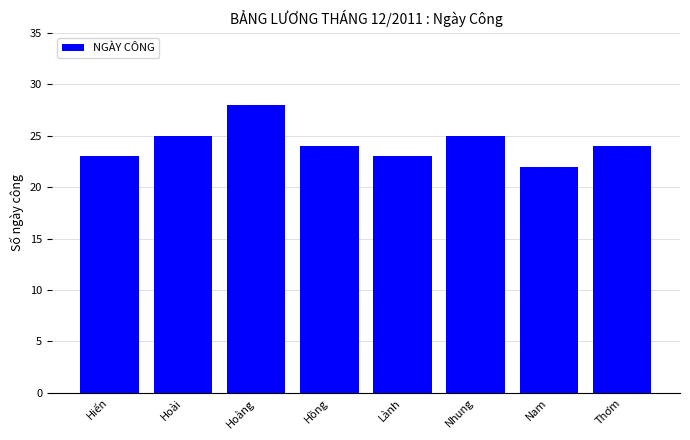

Reading left to right, transcribe all the data shown in this chart.

23	25	28	24	23	25	22	24